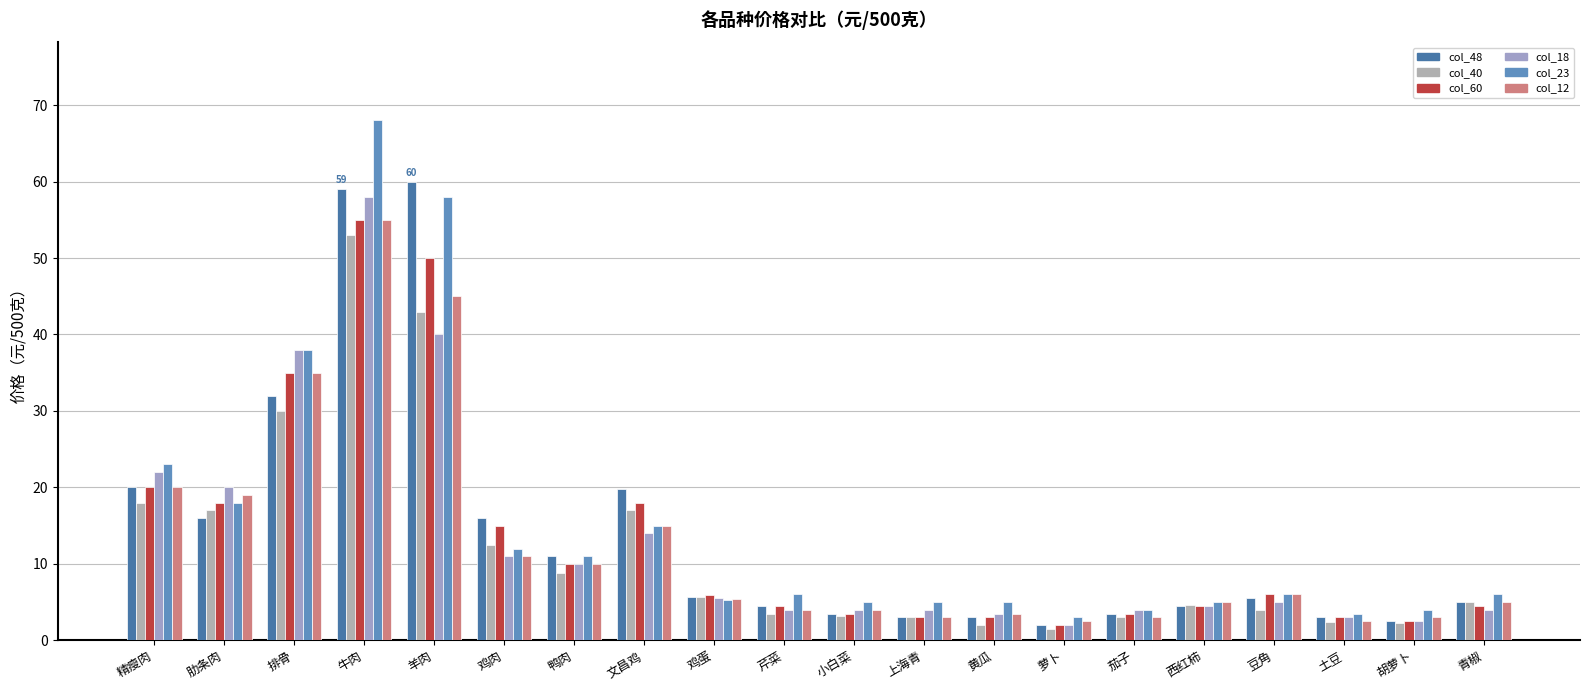

Count the number of data series in this chart.

6